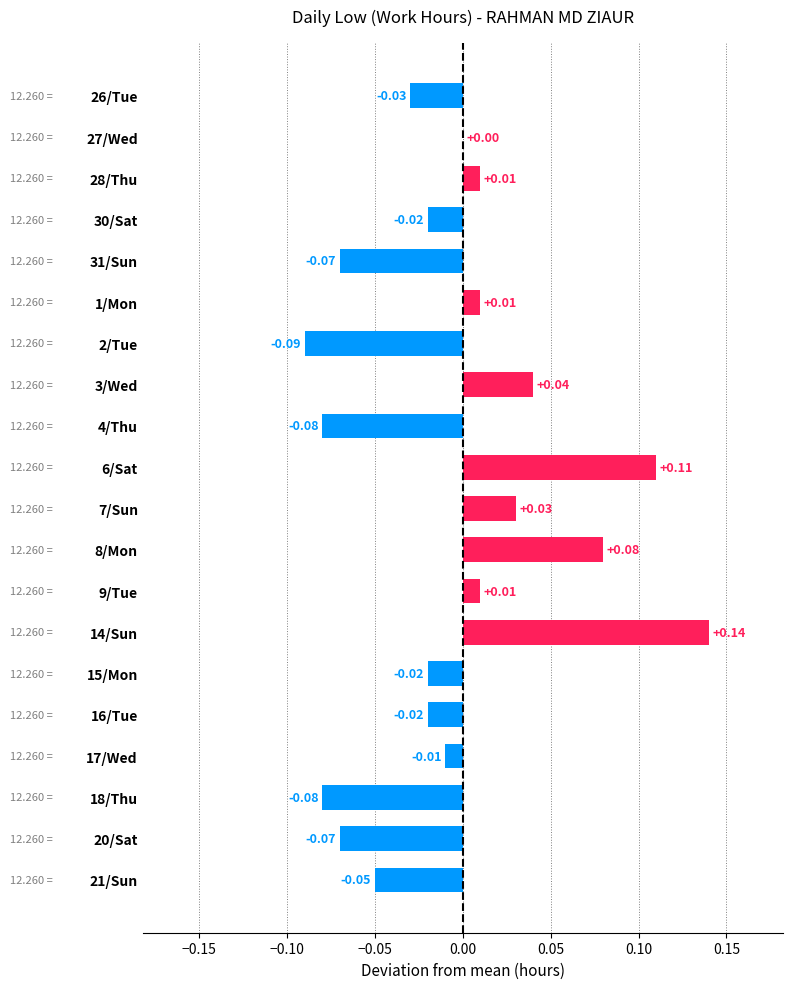

How many categories are shown in the chart?

20